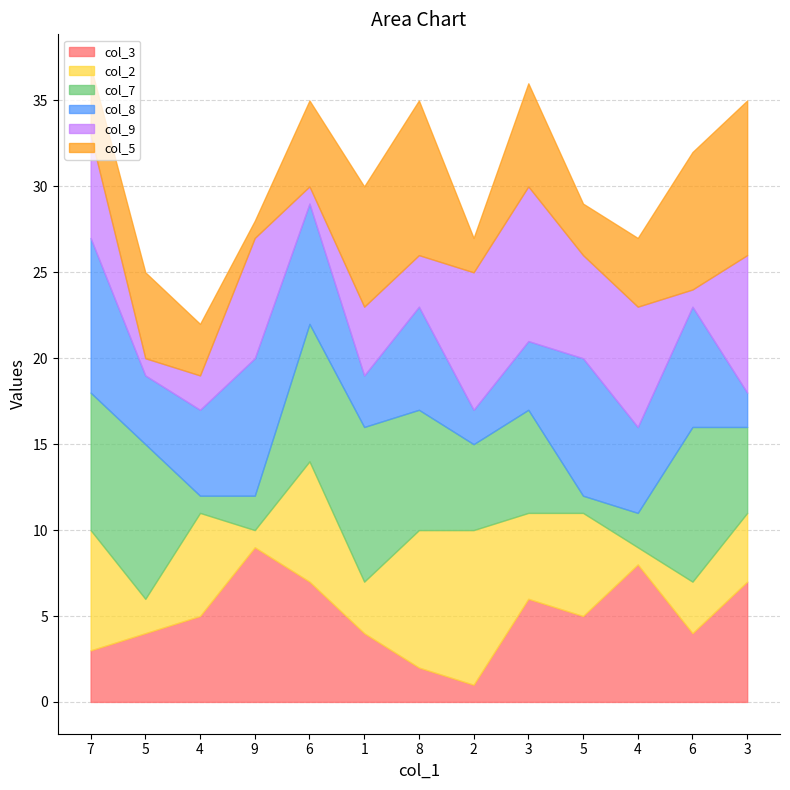

At which label does col_8 first exceed 5?

7